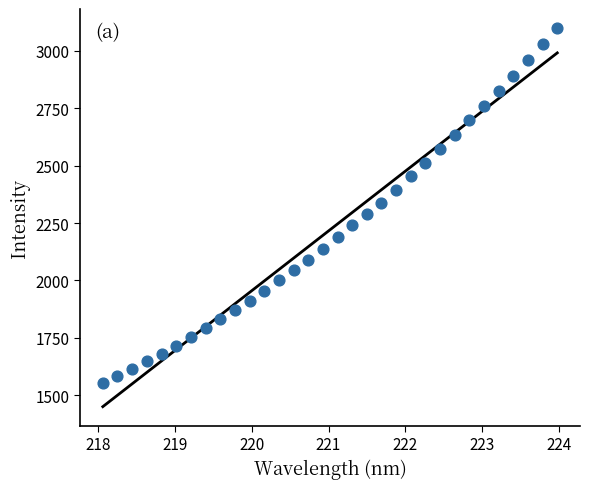

What is the range of Y values (max minus min)?

1546.8